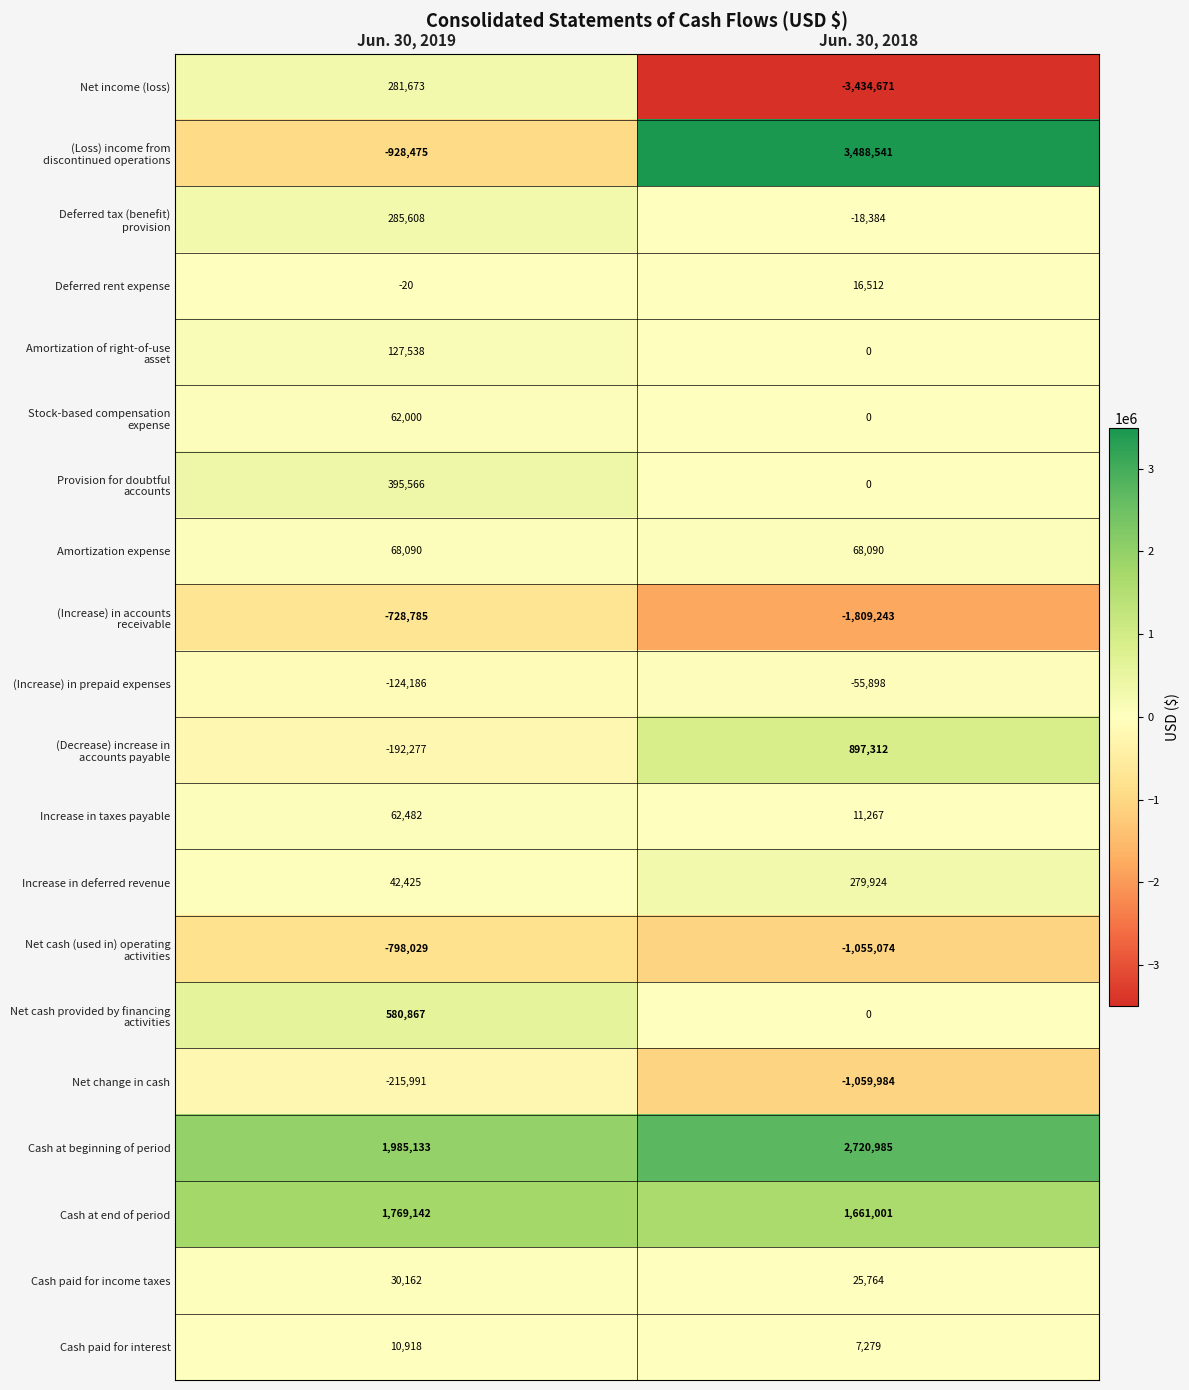

What is the sum of the Deferred rent expense values at Jun. 30, 2018 and Jun. 30, 2019?

16492